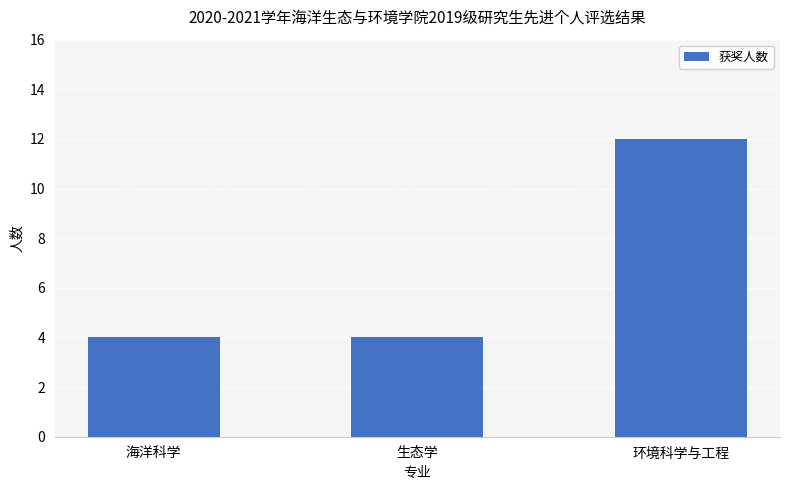

Approximately how many times larger is the value at 海洋科学 compared to 环境科学与工程?

0.3